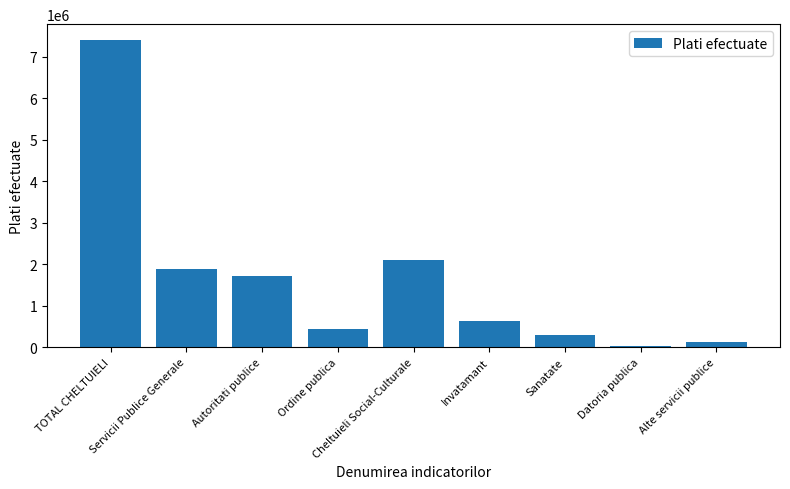

How many bars are there in total?

9